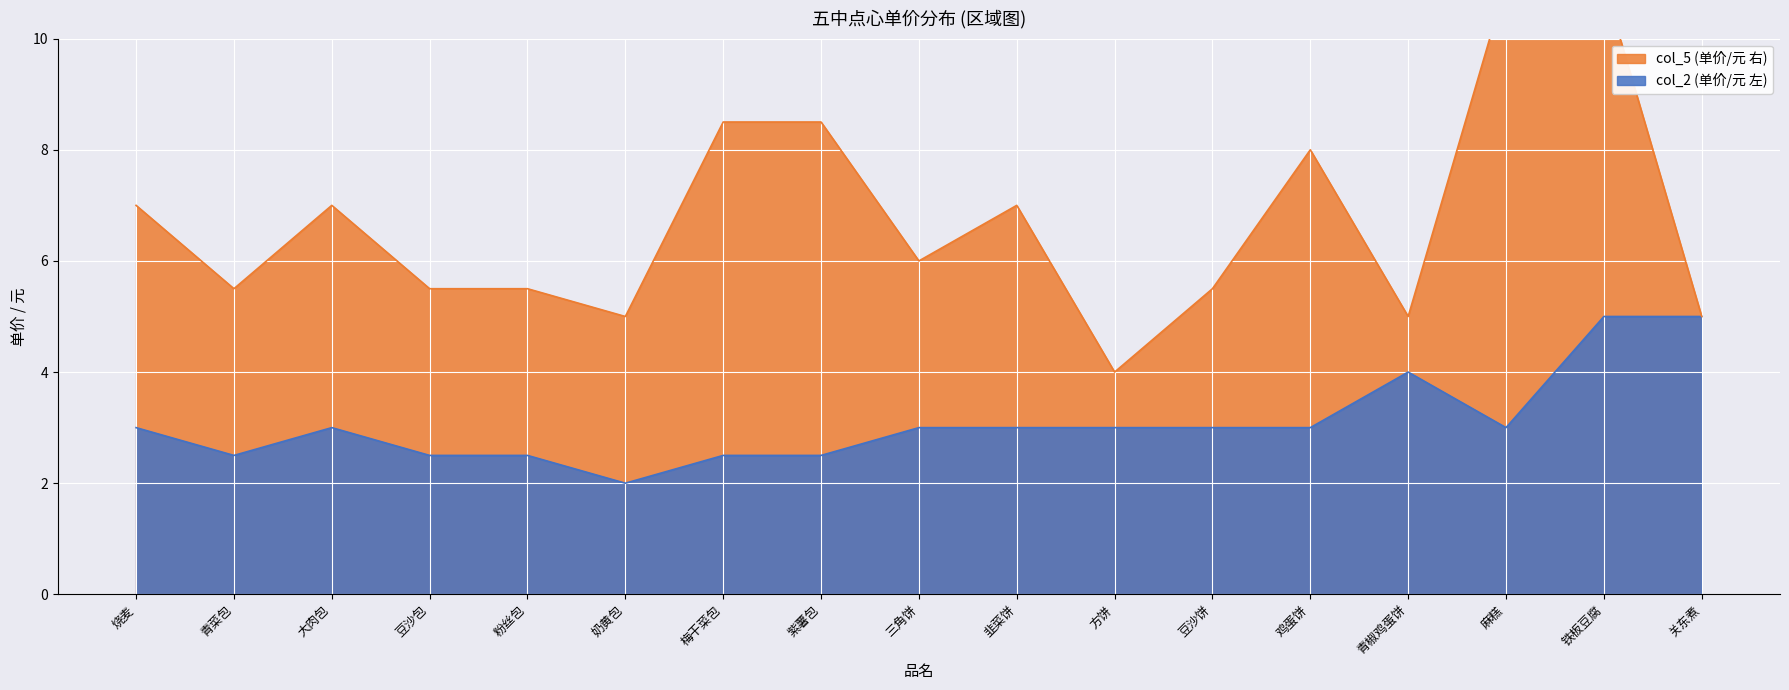

True or false: the data shows 2.0 at 奶黄包.

True